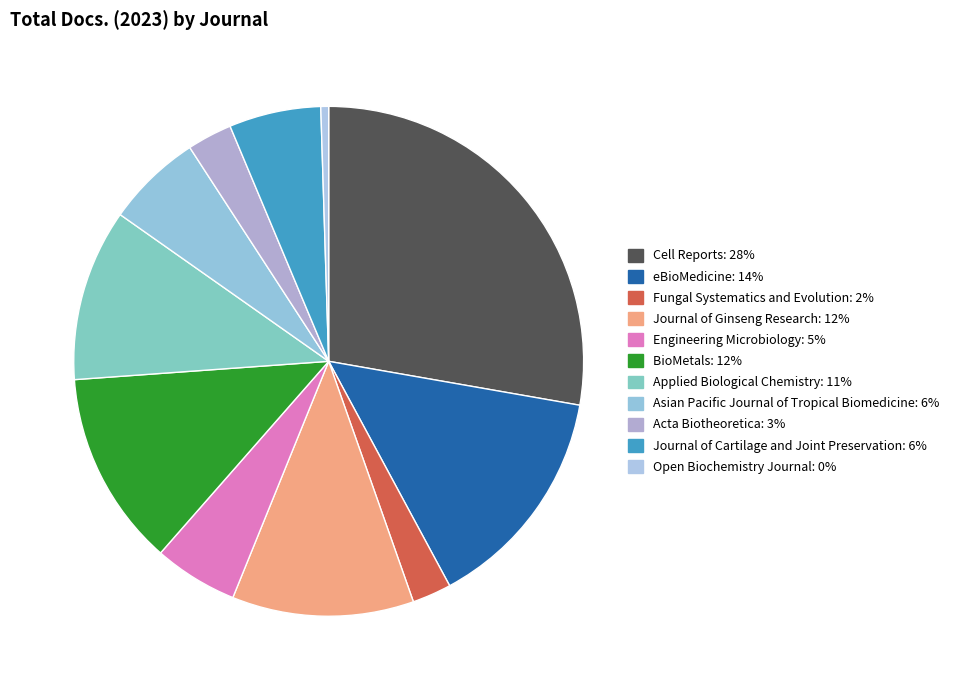

To the nearest percent, what portion does Acta Biotheoretica represent?

3%